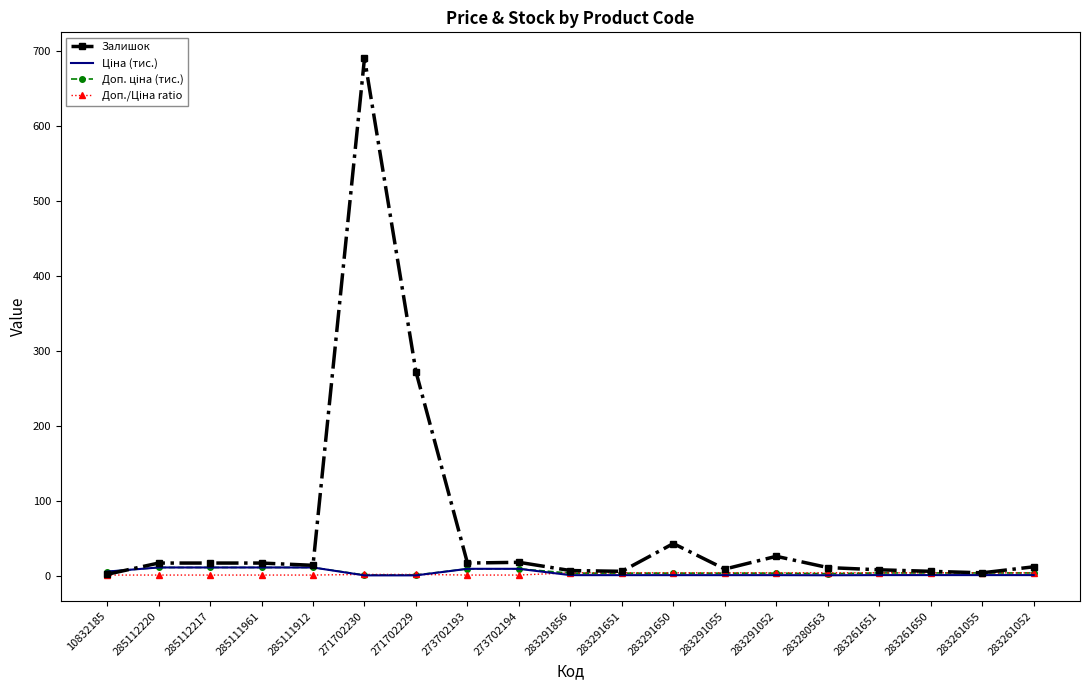

The Залишок series shows 2.0 at 10832185. True or false?

True